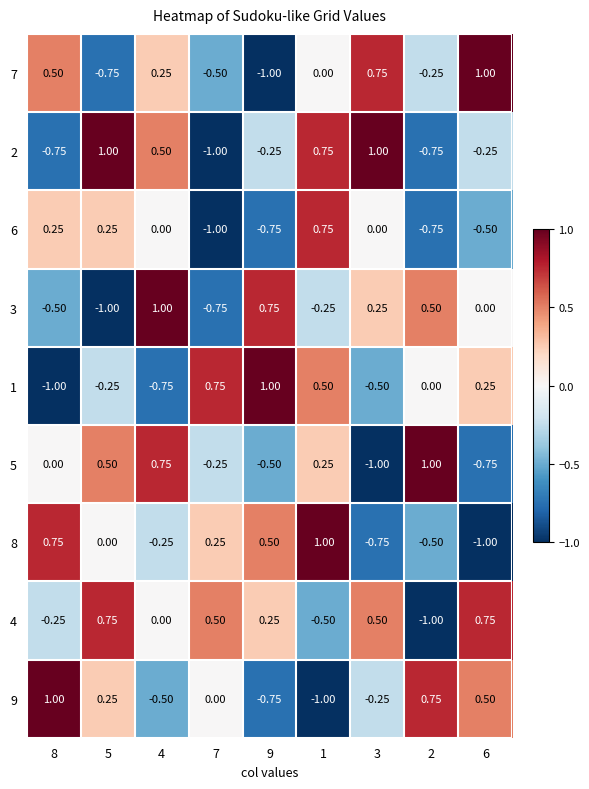

At which category is the sum across all series the highest?

1